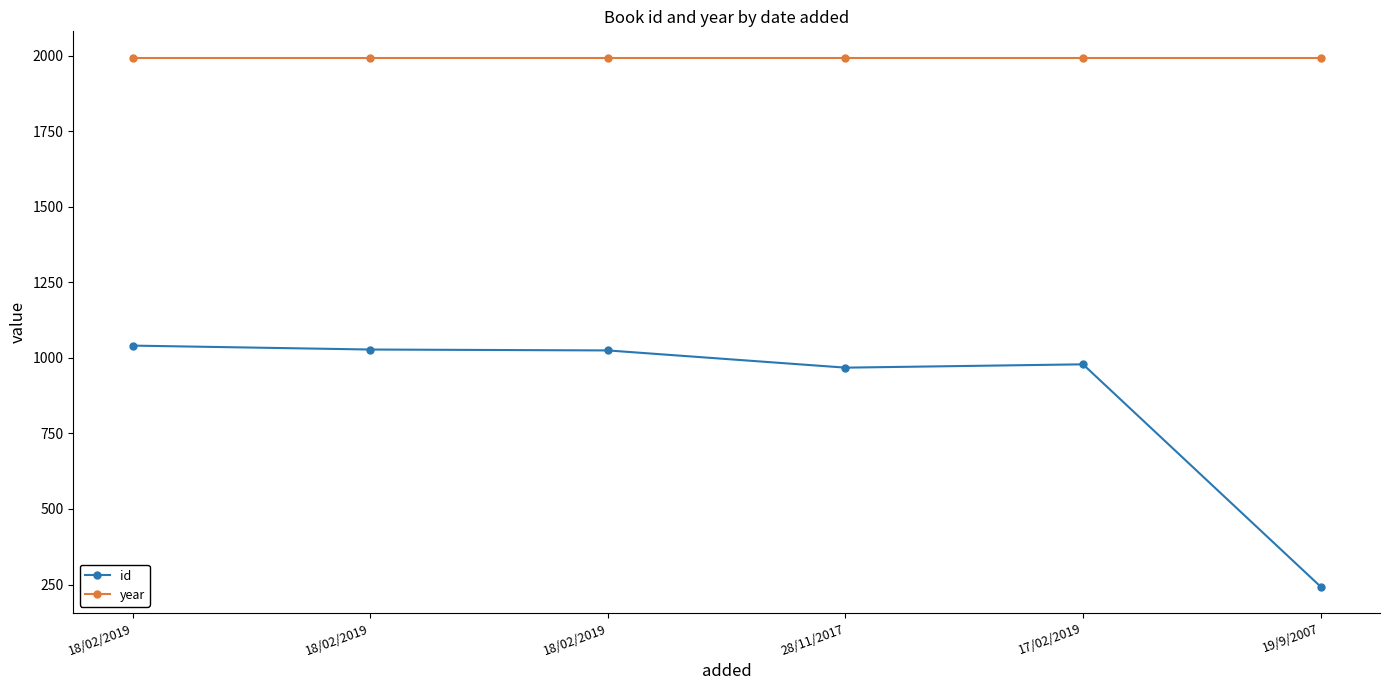

How many lines are shown in the chart?

2